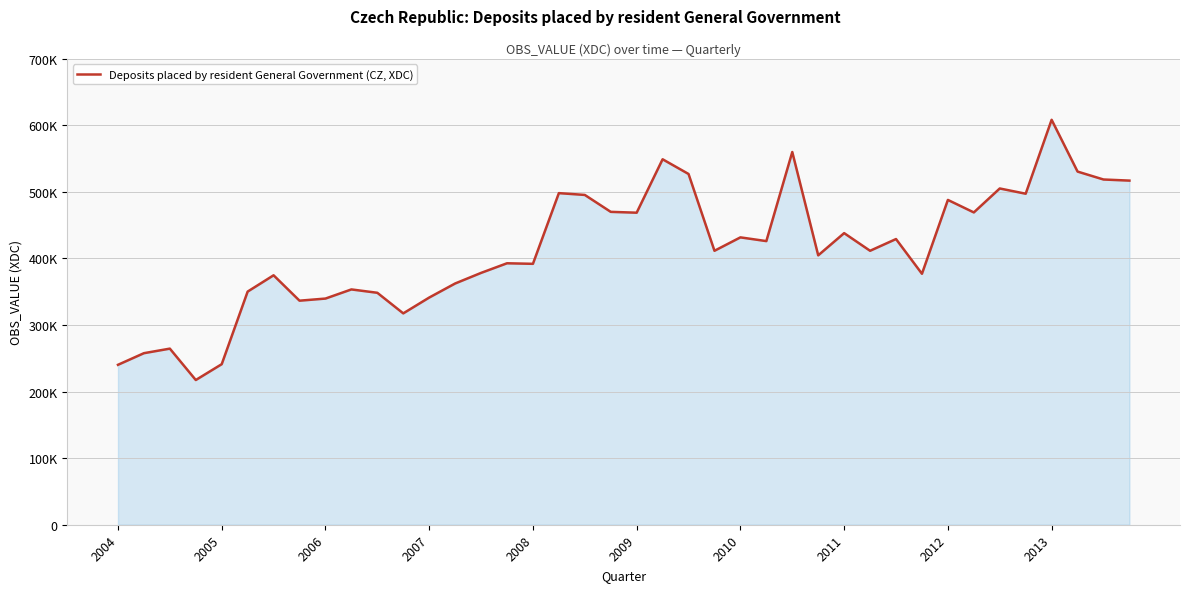

What is the value of the 8th point from the left?

336614